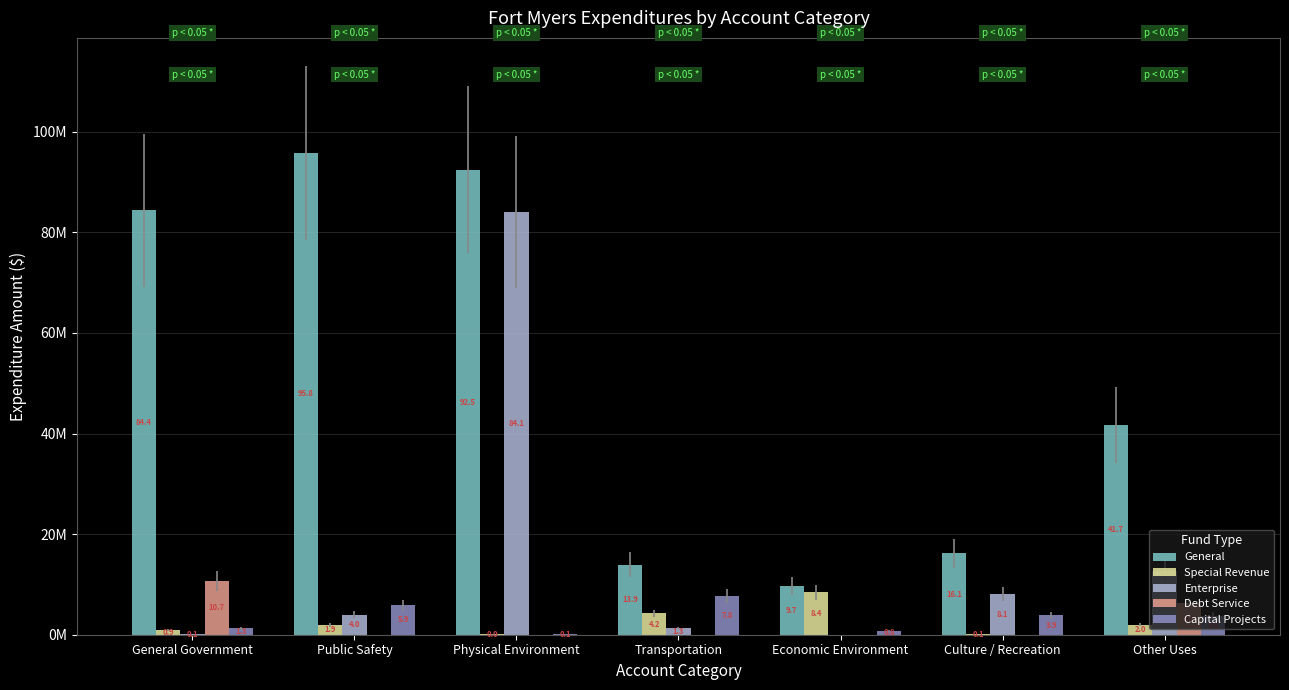

What are all the series names shown in the legend?

General, Special Revenue, Enterprise, Debt Service, Capital Projects